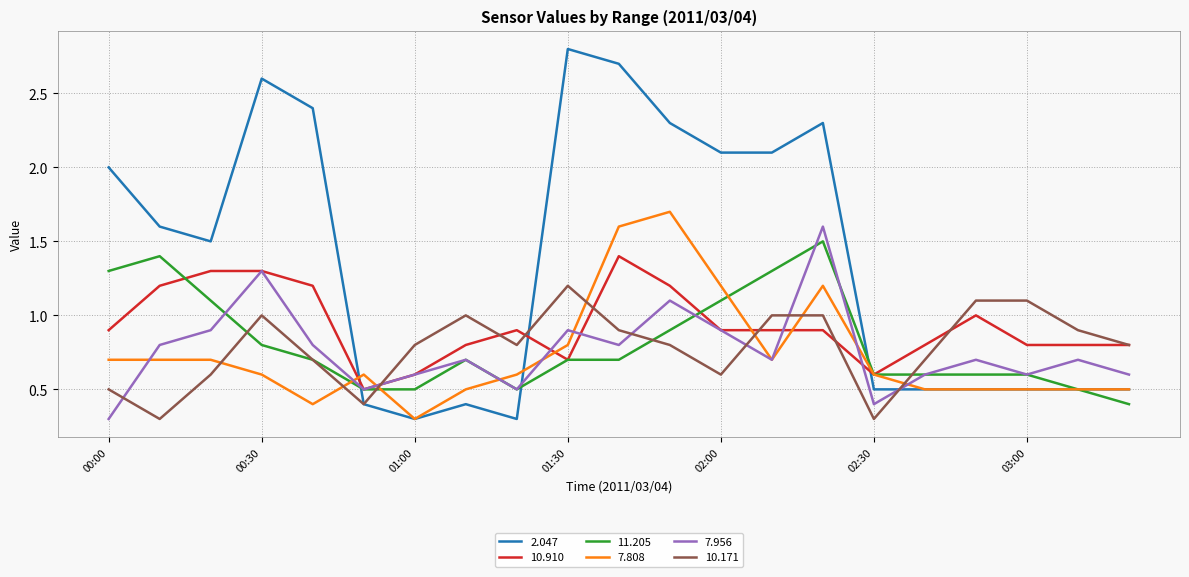

Which series has the widest spread of values?

2.047